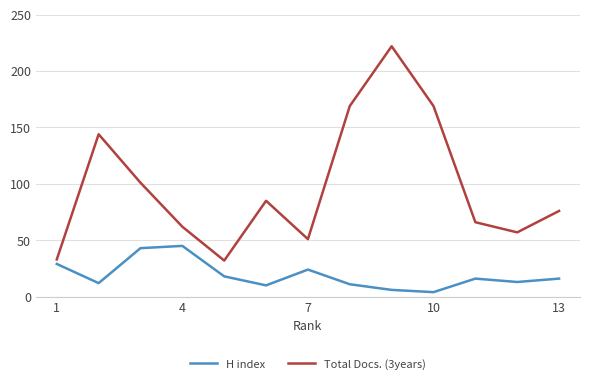

List the series in order of their overall mean, lowest first.

H index, Total Docs. (3years)